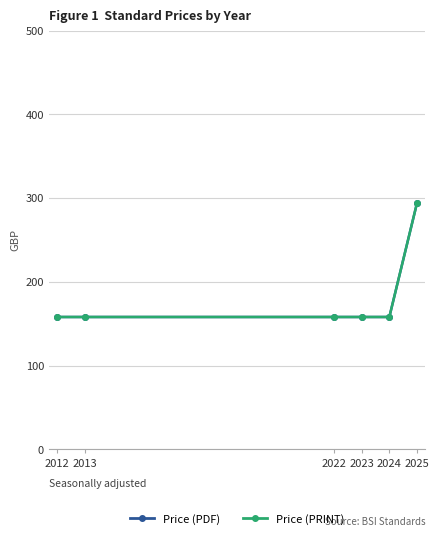

The Price (PRINT) series shows 515.0 at 2025. True or false?

False